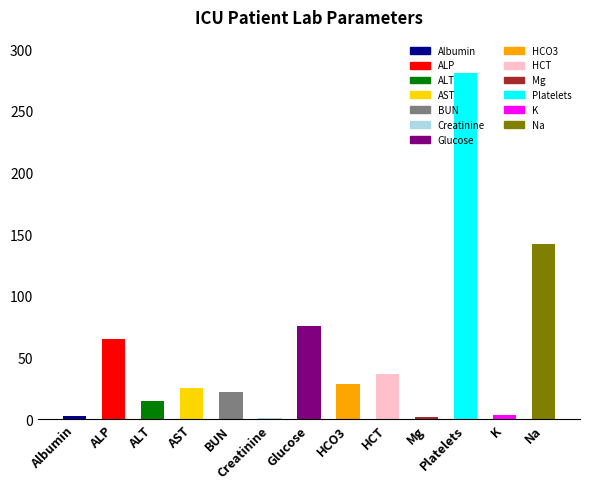

What is the greatest value displayed?

281.0